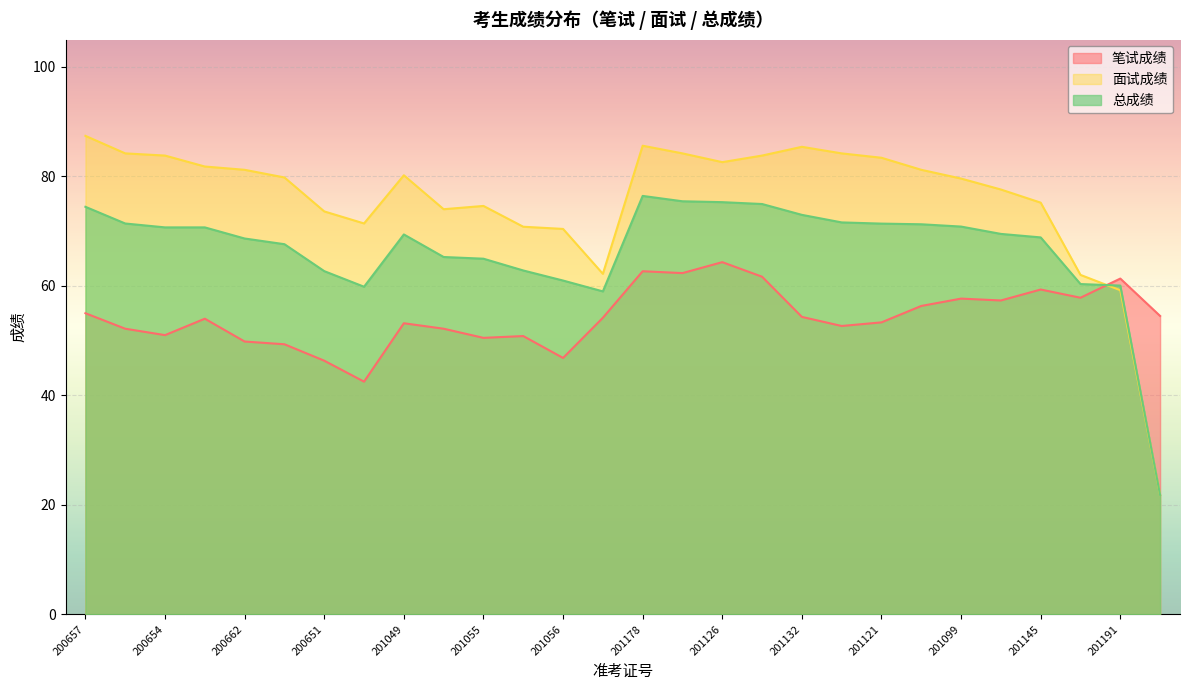

What is the smallest value displayed?

21.8